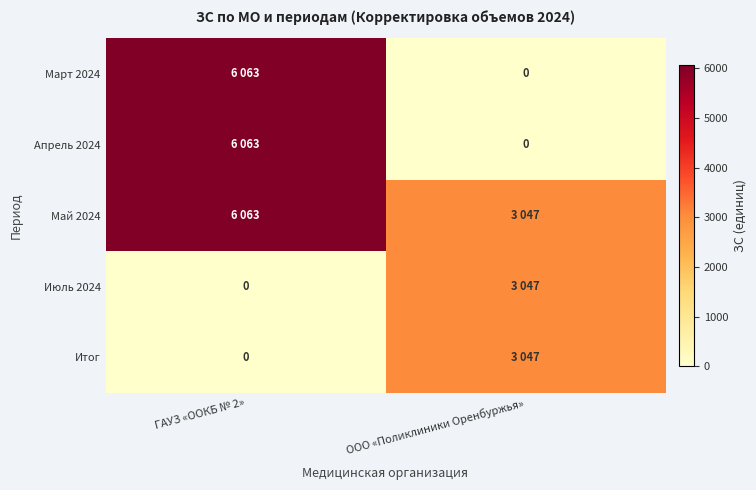

At how many categories does at least one series exceed 1589?

2